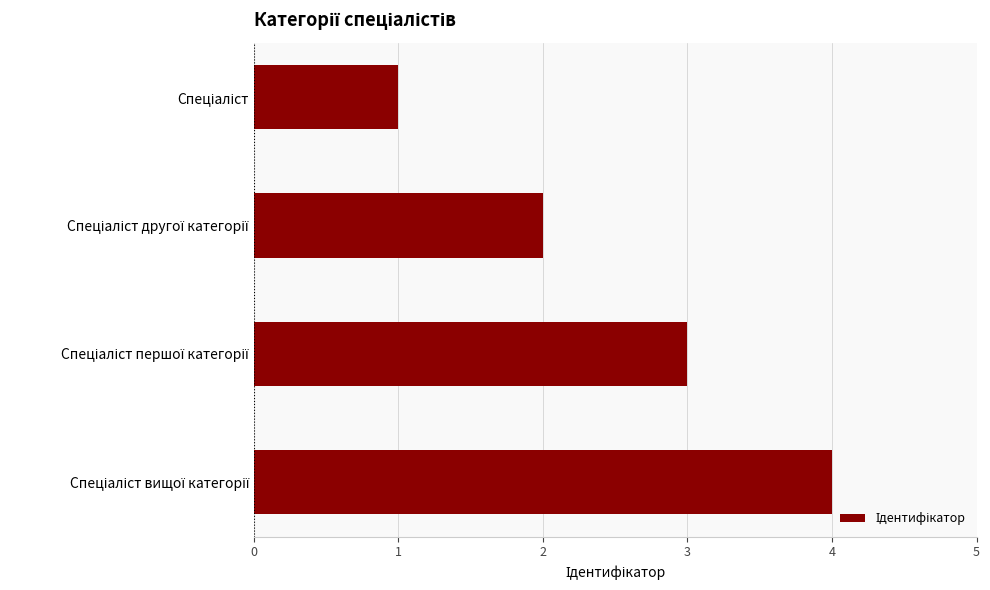

Count the values in the range 2 to 4.

3